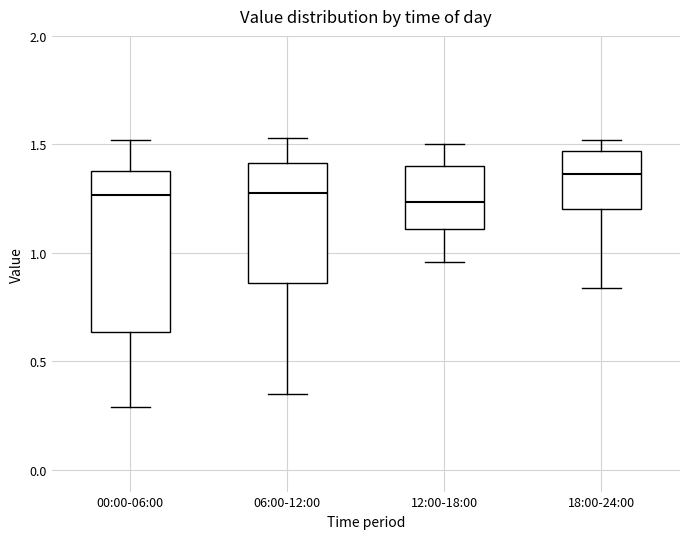

Which box is the tallest, from its lower edge to its upper edge?

00:00-06:00